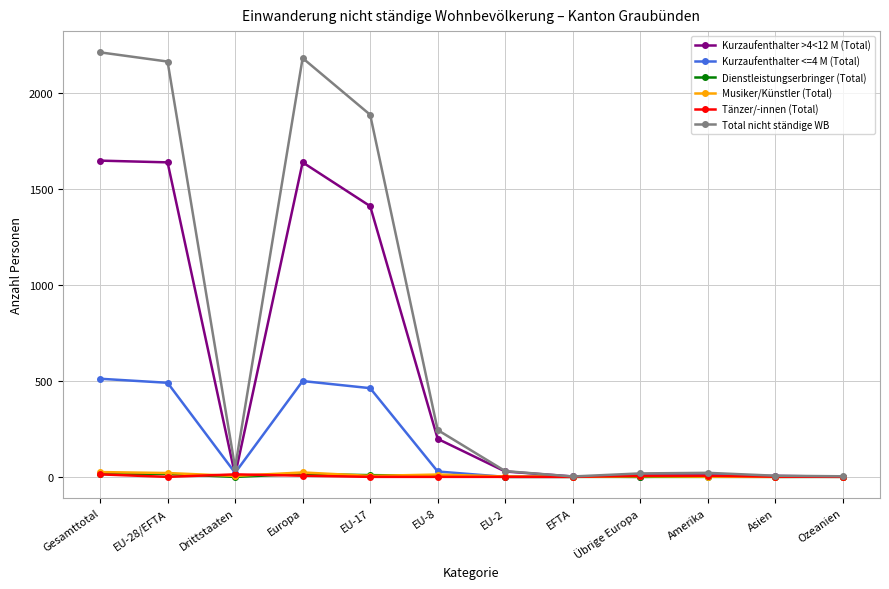

What value does the Kurzaufenthalter <=4 M (Total) series have at Europa?

499